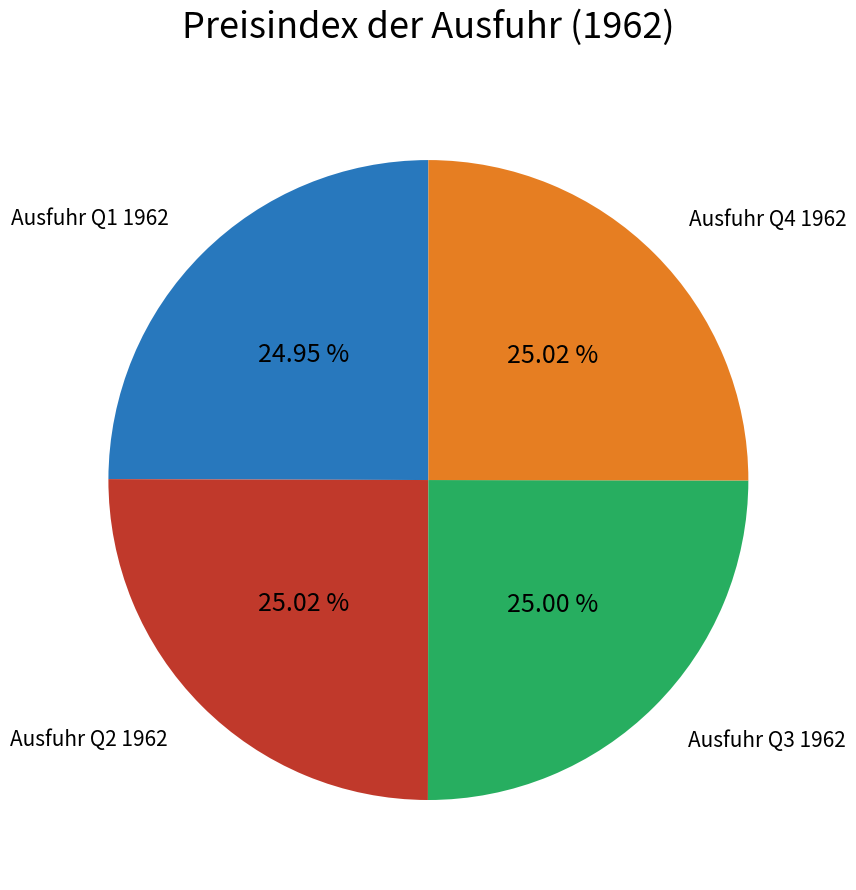

Is there any slice that represents more than half of the pie?

No